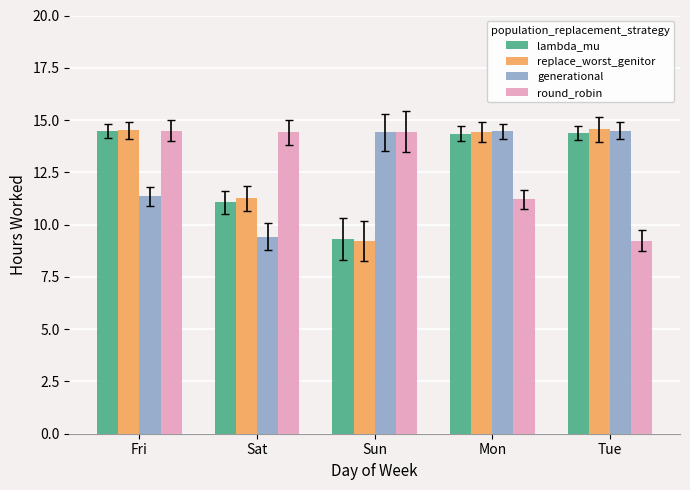

At which label does lambda_mu reach its minimum?

Sun